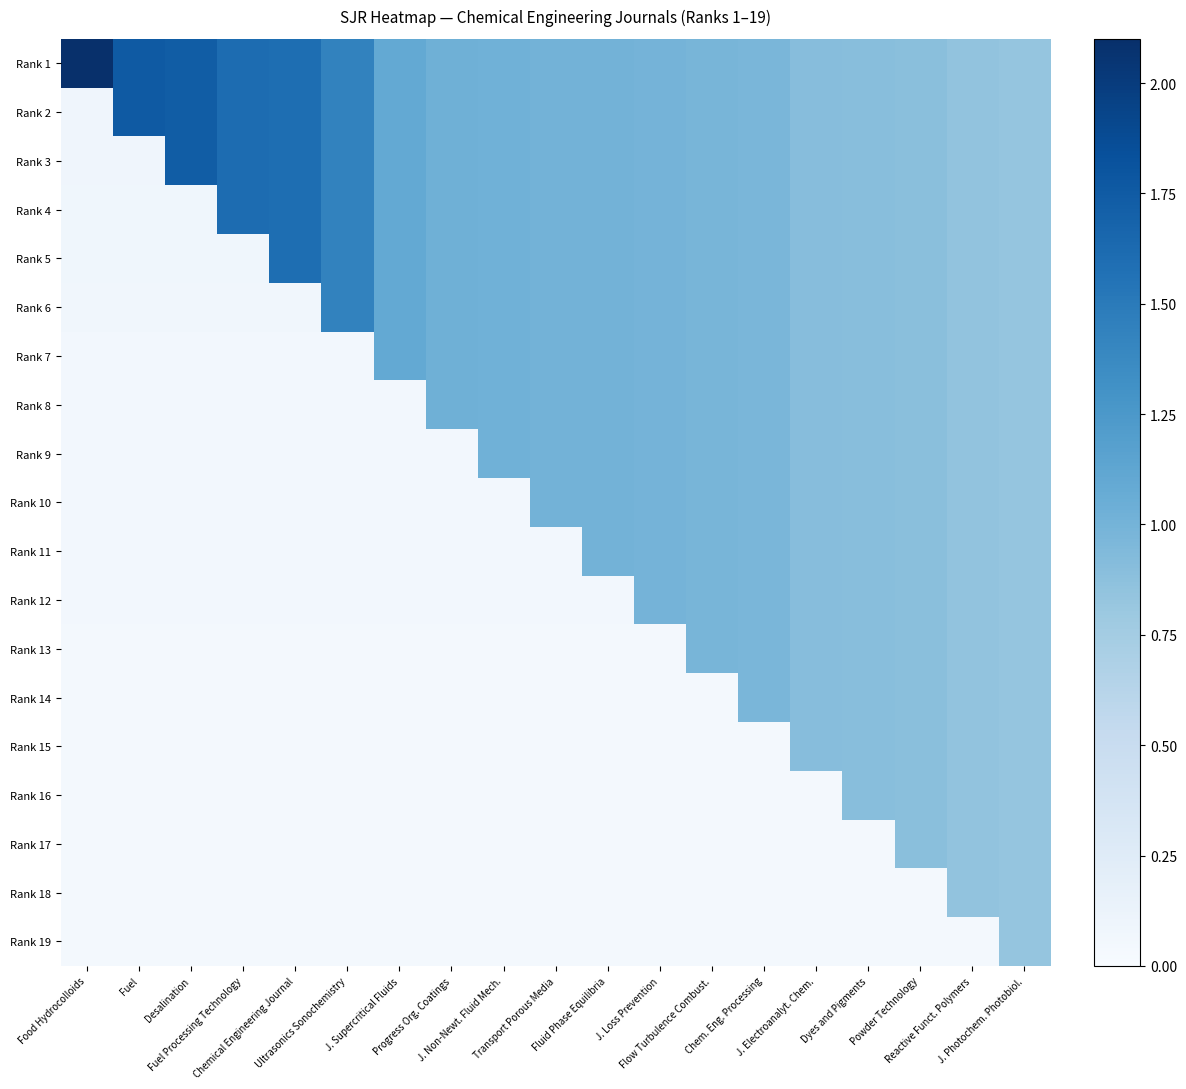

Rank the series at Food Hydrocolloids from highest to lowest value.

Rank 1, Rank 2, Rank 3, Rank 4, Rank 5, Rank 6, Rank 7, Rank 8, Rank 9, Rank 10, Rank 11, Rank 12, Rank 13, Rank 14, Rank 15, Rank 16, Rank 17, Rank 18, Rank 19